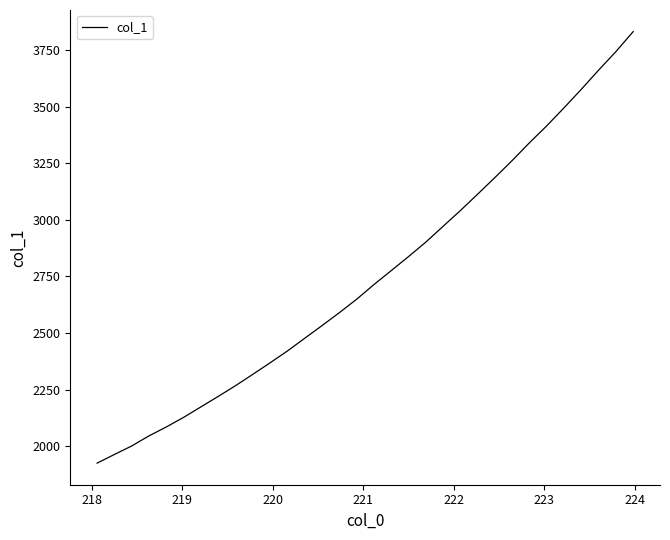

What is the greatest value displayed?

3831.8